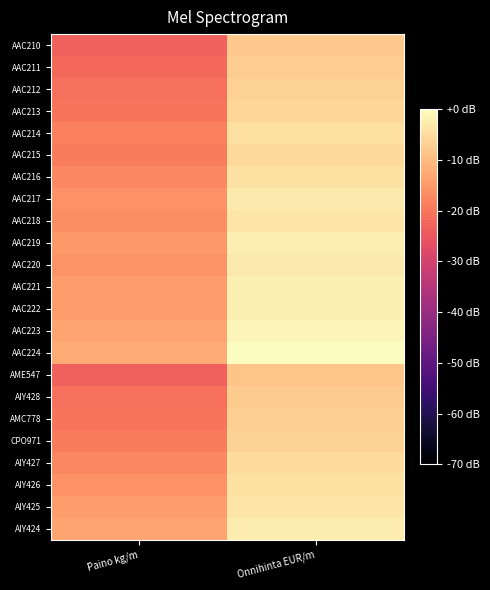

What is the minimum value shown in the chart?

-23.5